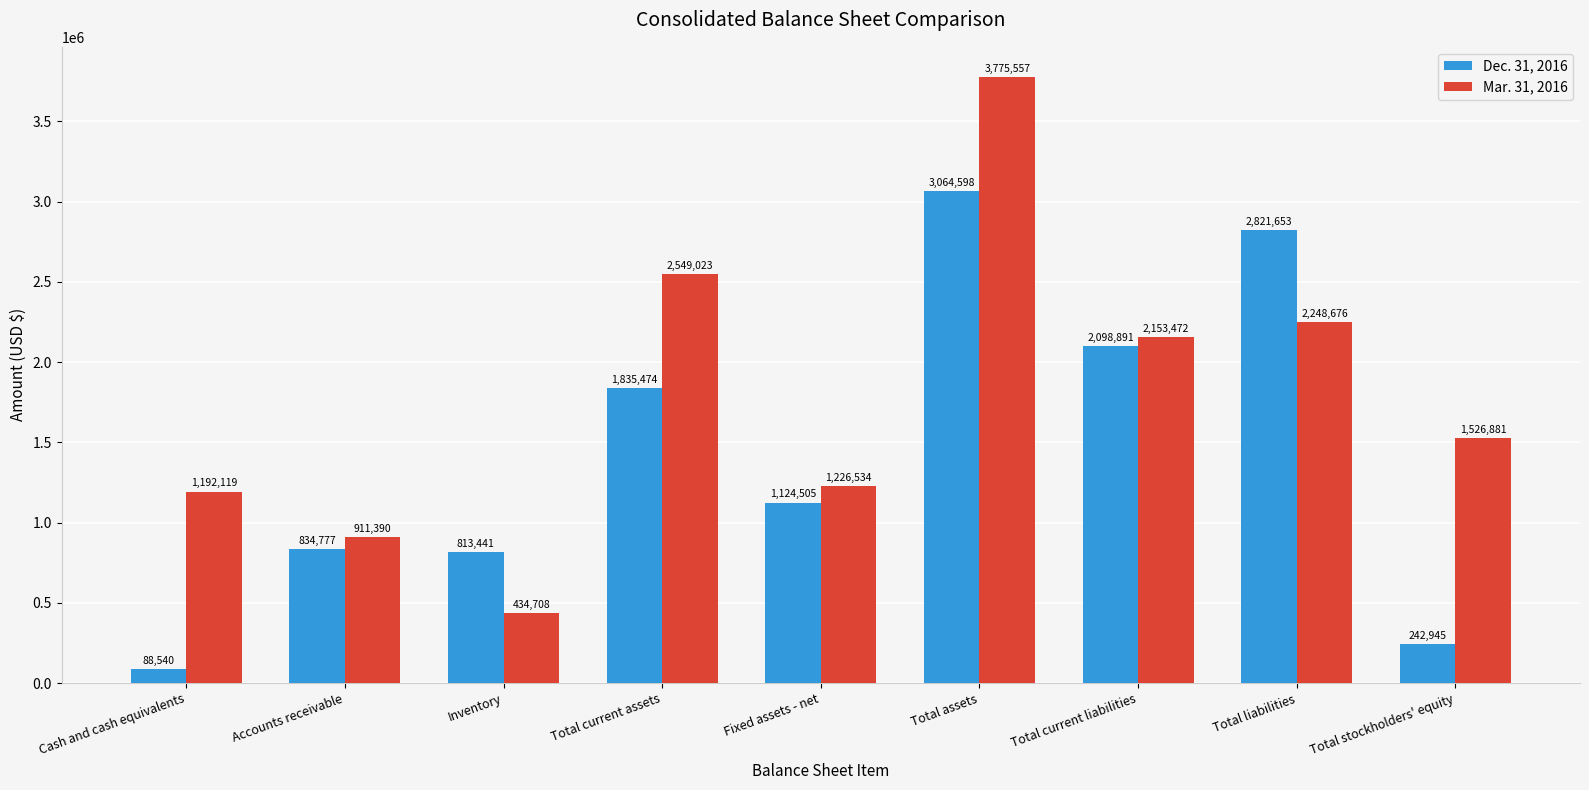

The Mar. 31, 2016 series shows 1516127 at Accounts receivable. True or false?

False